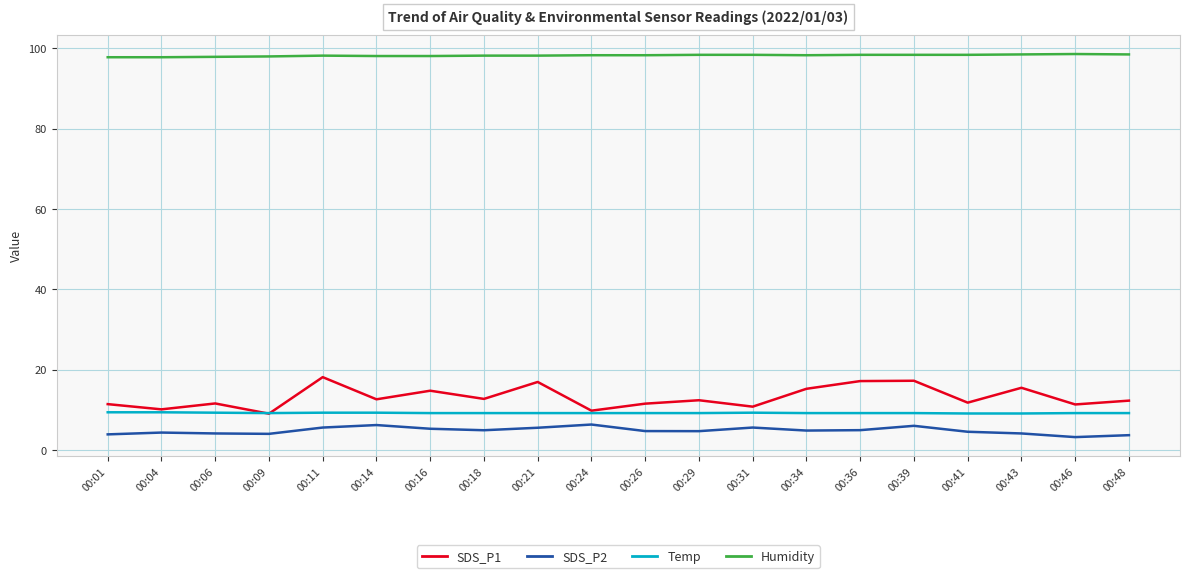

What is the total value across all series at 00:36?

129.7